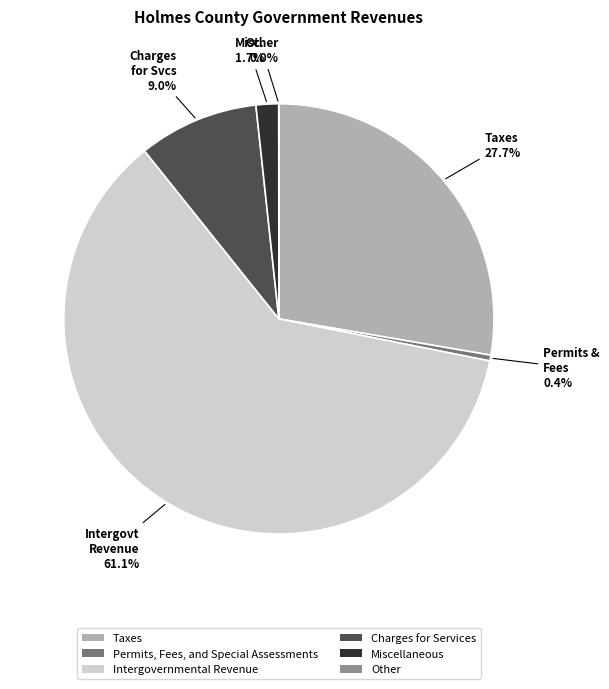

Is Charges for Services the majority of the pie?

No